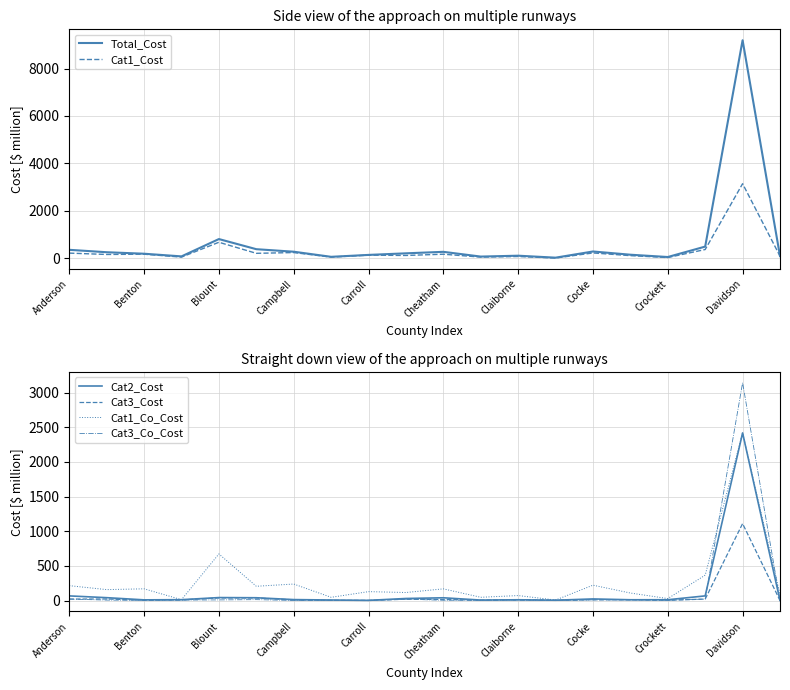

Rank the series at 13 from highest to lowest value.

Total_Cost, Cat1_Cost, Cat1_Co_Cost, Cat2_Cost, Cat3_Cost, Cat3_Co_Cost